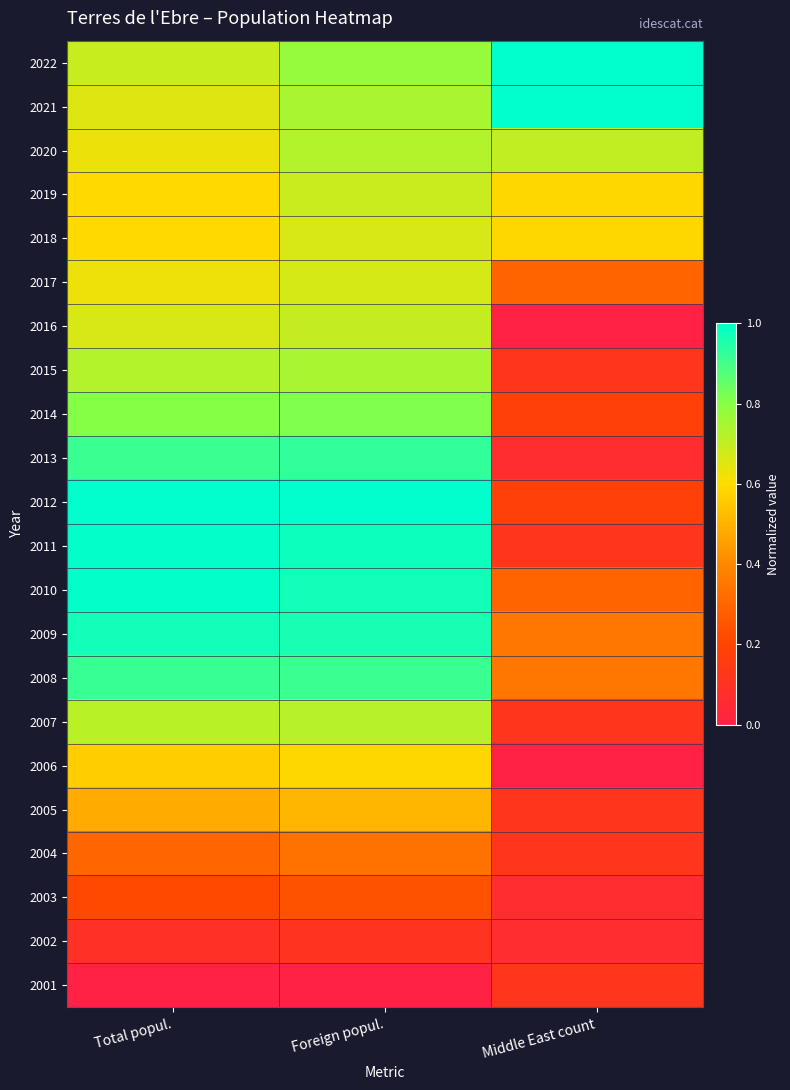

Which has a higher value, Foreign popul. or Total popul.?

Foreign popul.